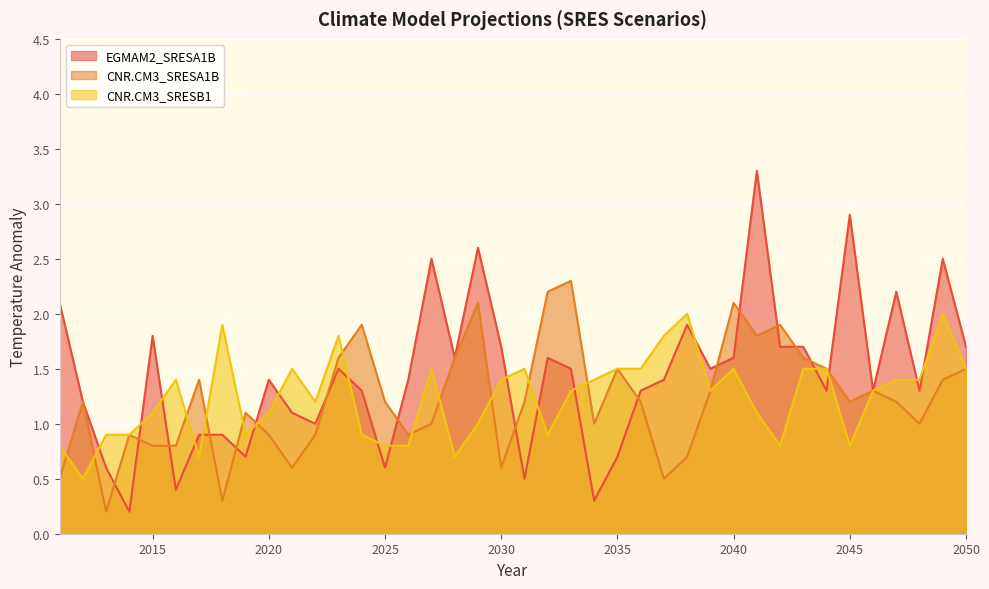

Is the value of EGMAM2_SRESA1B at 2024 greater than the value of CNR.CM3_SRESB1 at 2033?

No